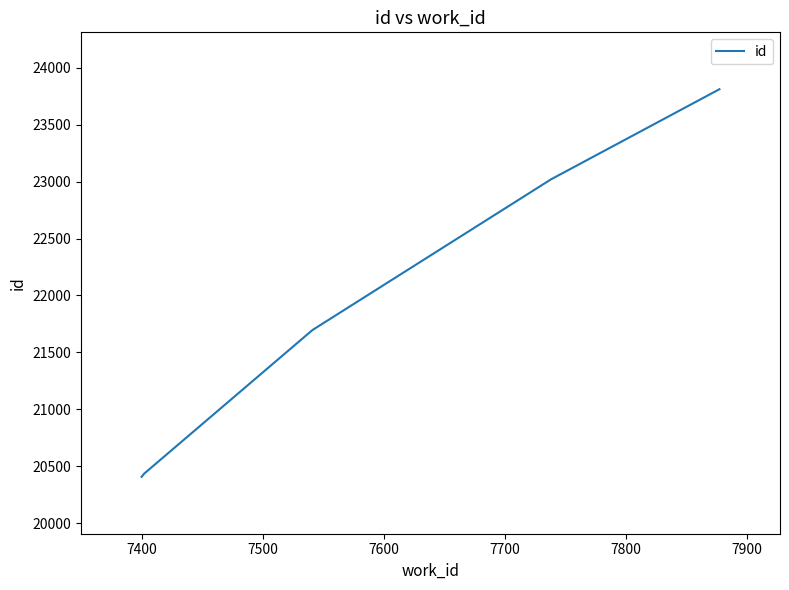

What is the average value?

21874